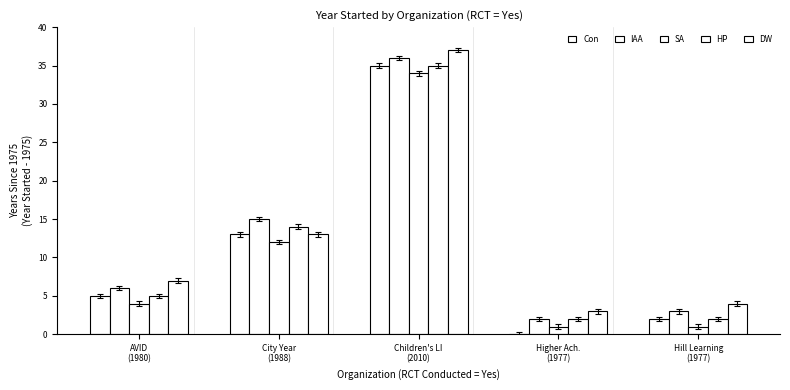

Reading left to right, extract all data points from this chart.

Con: 5	13	35	0	2
IAA: 6	15	36	2	3
SA: 4	12	34	1	1
HP: 5	14	35	2	2
DW: 7	13	37	3	4